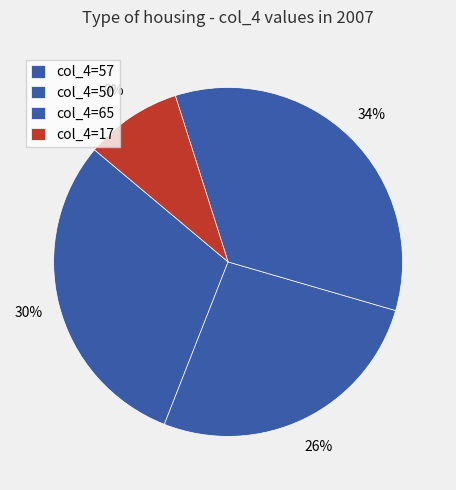

How many segments does this pie chart have?

4